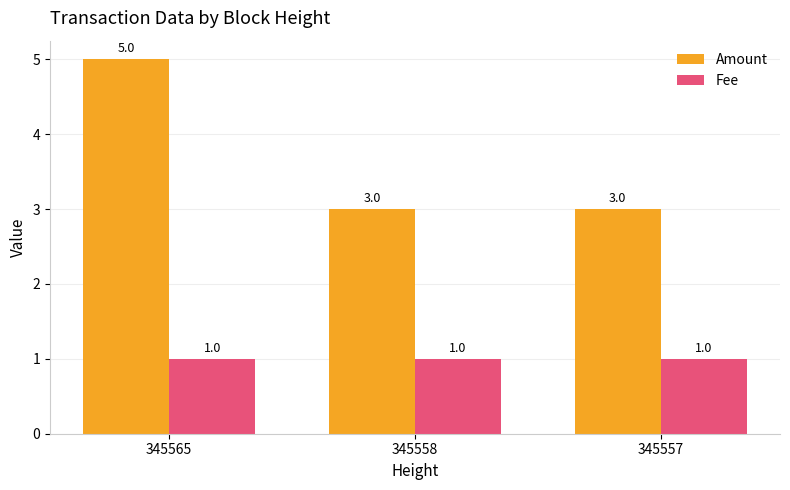

At which category is the sum across all series the highest?

345565